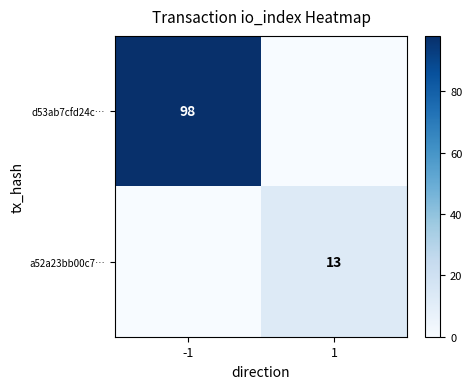

At how many categories does at least one series exceed 78?

1